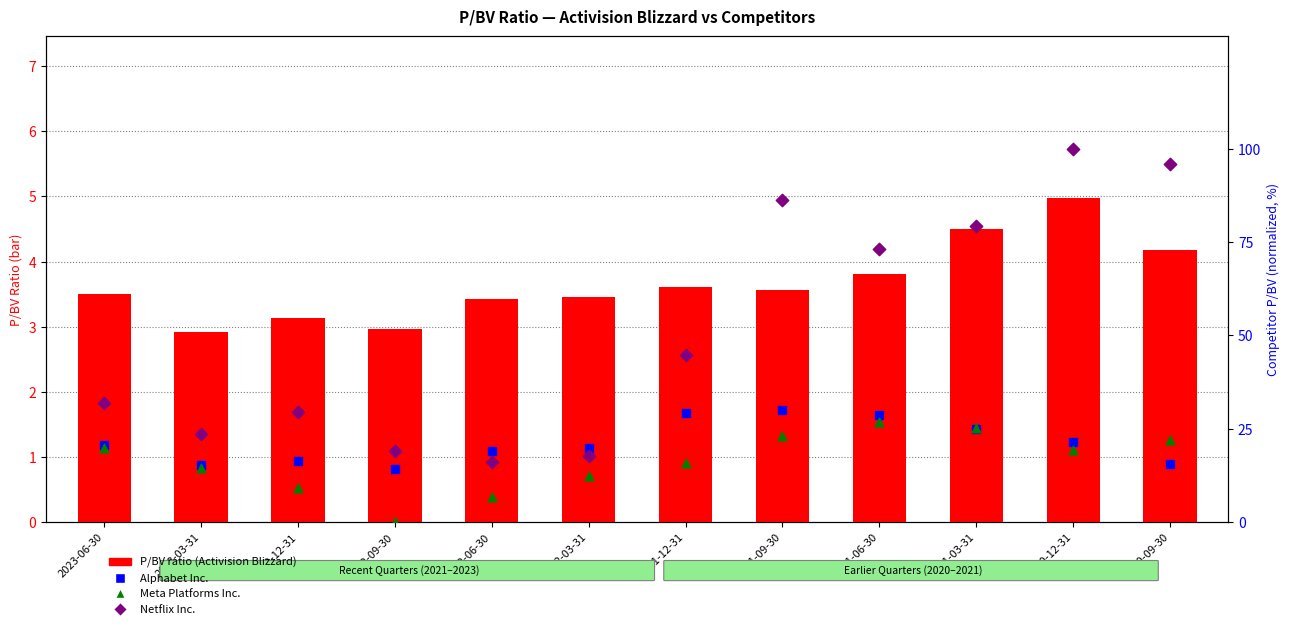

What are all the series names shown in the legend?

P/BV ratio (Activision Blizzard), Alphabet Inc., Meta Platforms Inc., Netflix Inc.